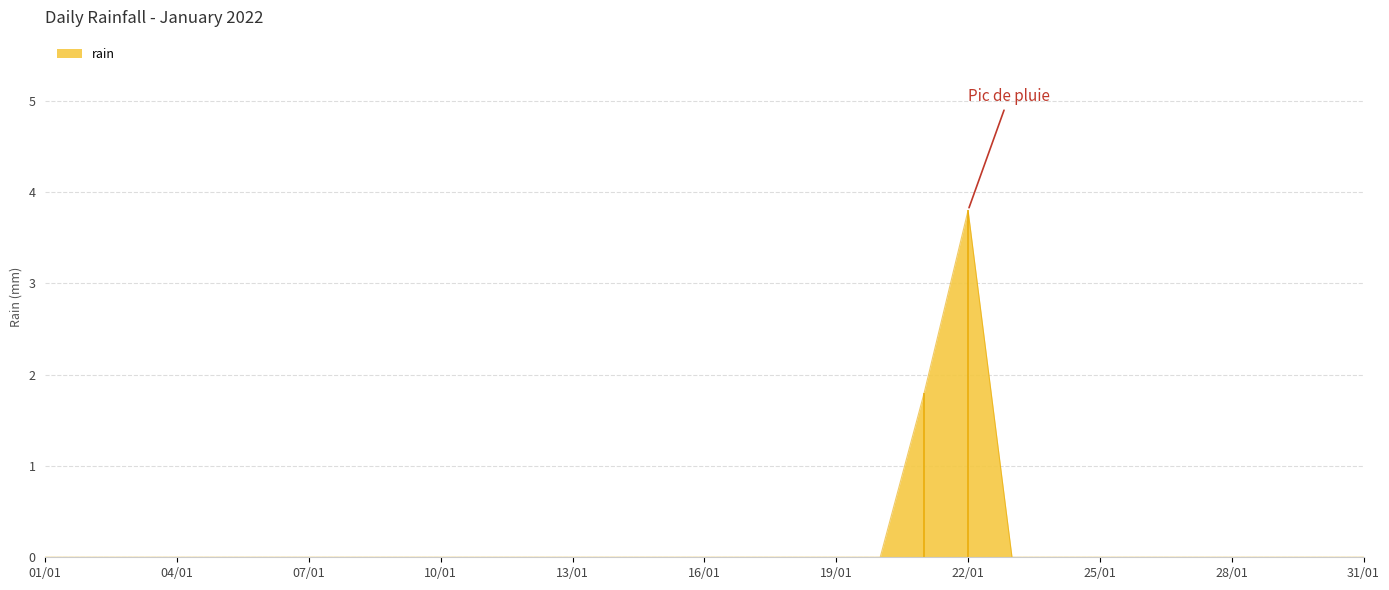

What is the highest value of the rain series?

3.8